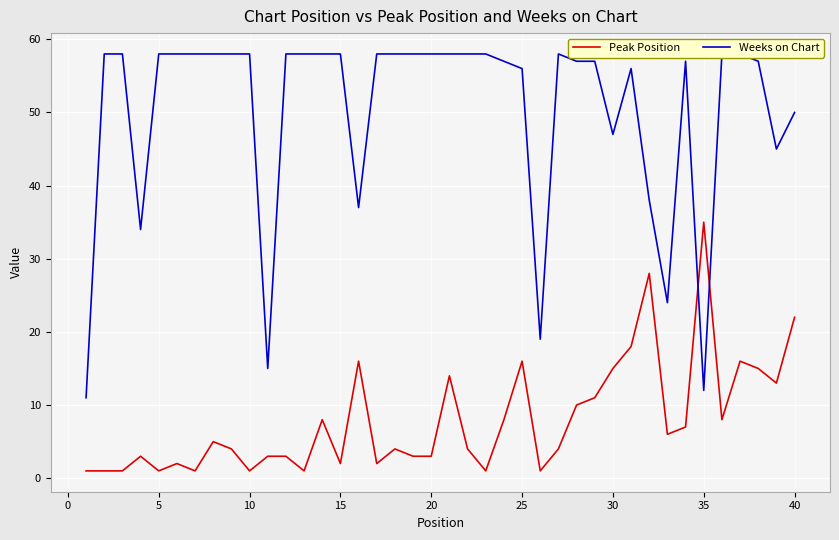

How many lines are shown in the chart?

2